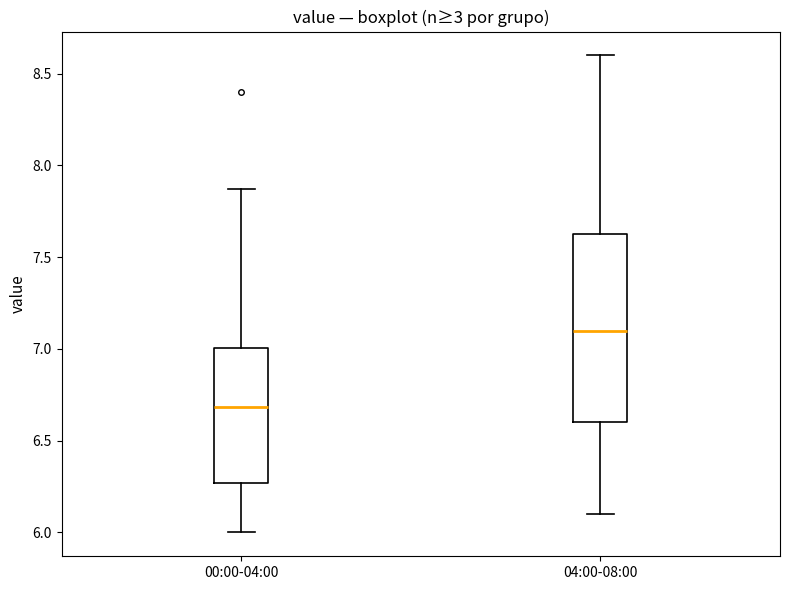

Which box has the highest median line?

04:00-08:00